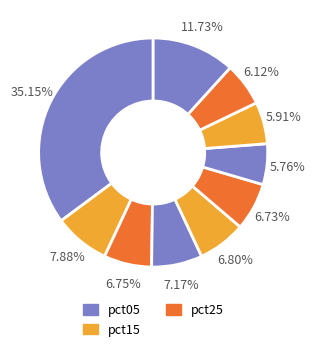

How many slices are in this pie chart?

10